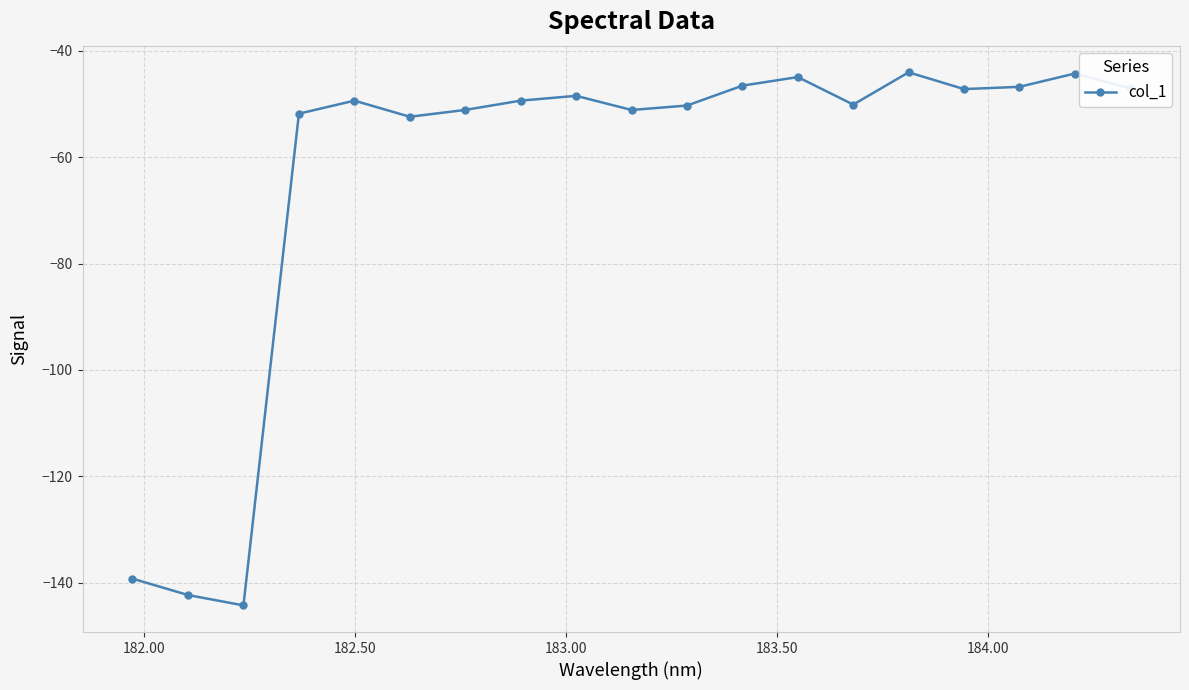

What is the value of the 19th point from the left?

-47.0